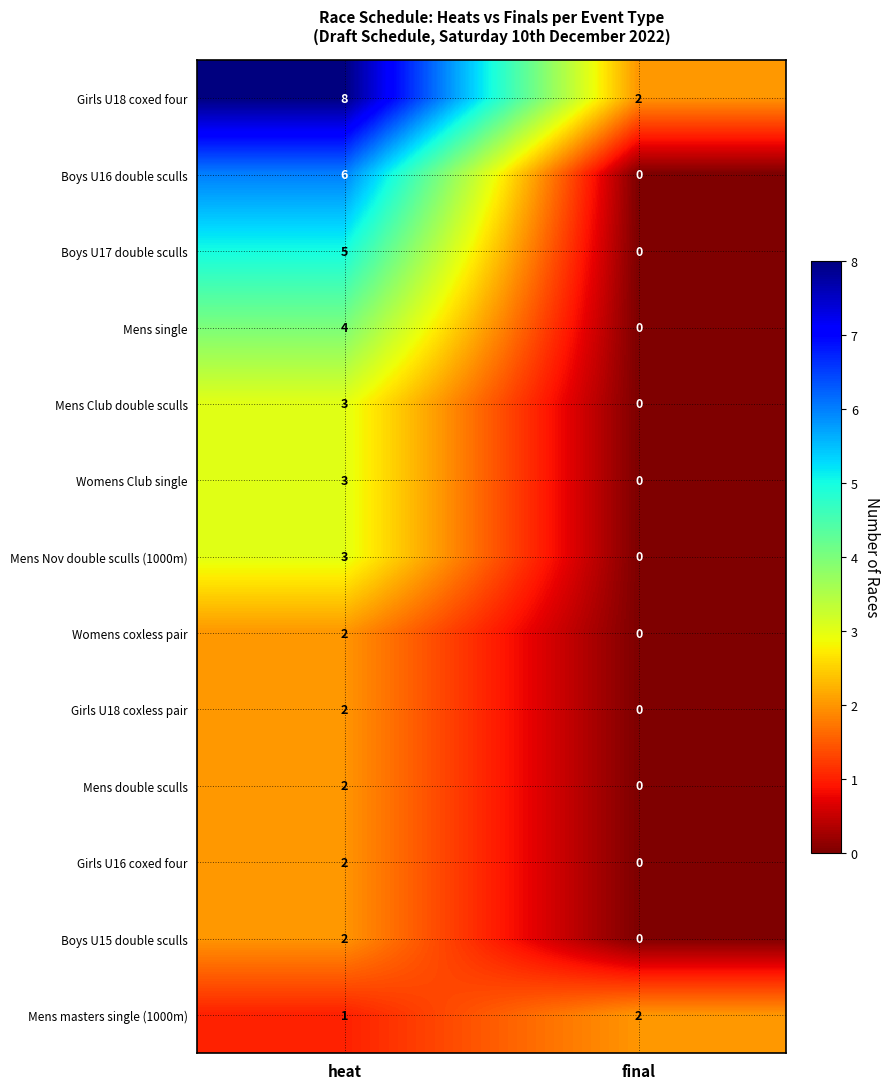

Is it true that Girls U16 coxed four equals 2 at heat?

True